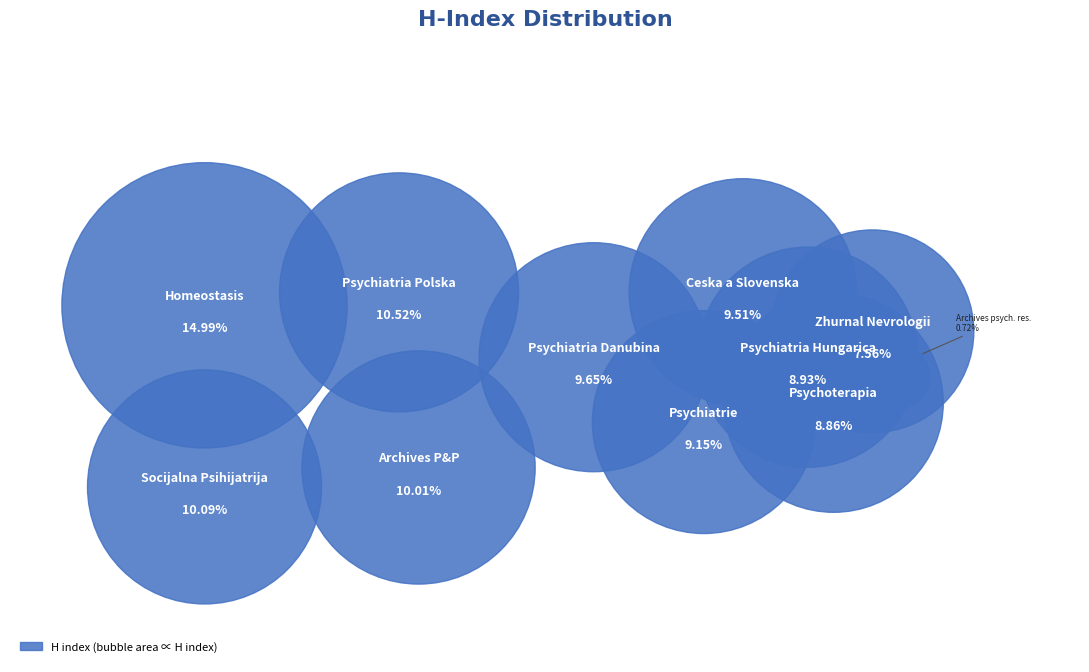

How many segments does this pie chart have?

11